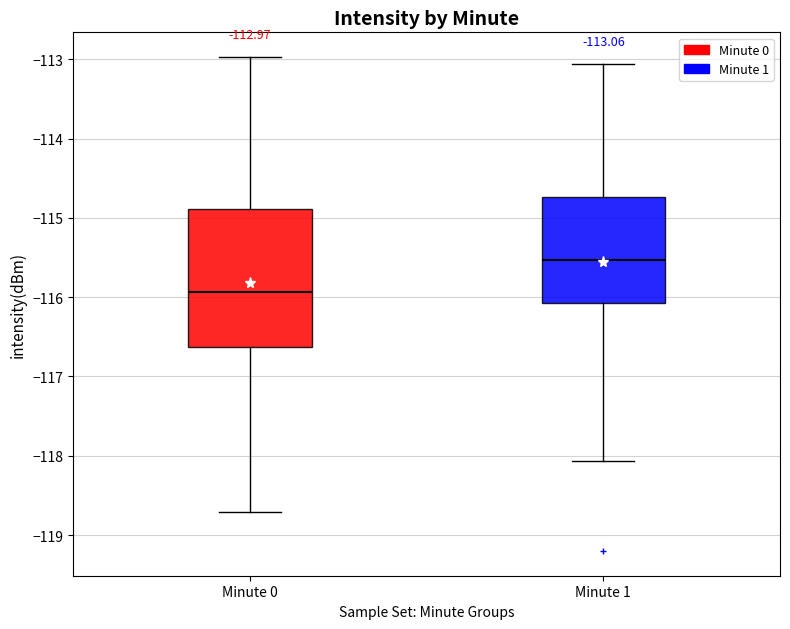

Which box's median line is the highest?

Minute 1